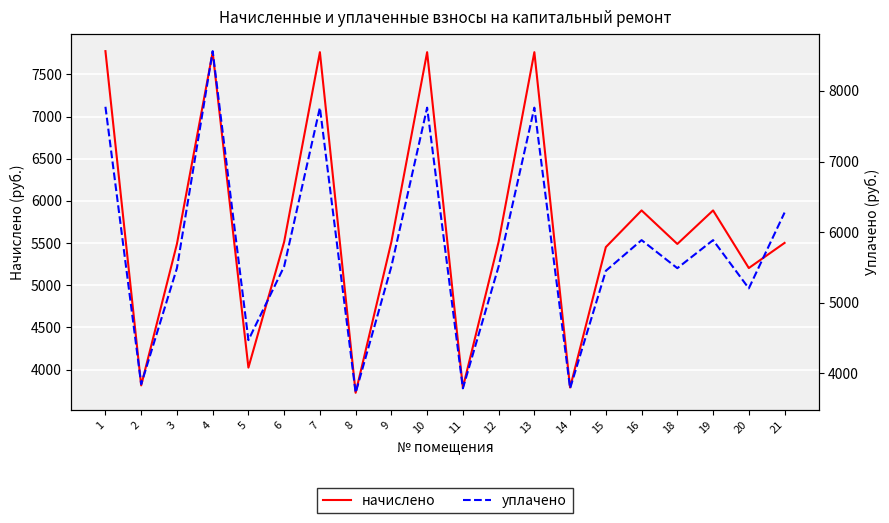

At how many categories does at least one series exceed 3810?

17